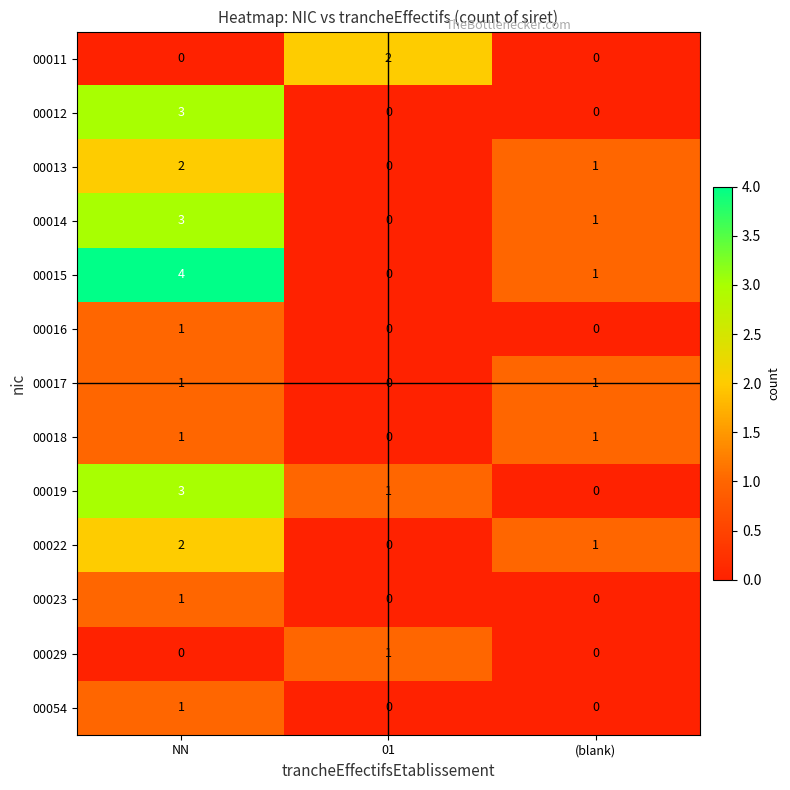

The value of 00017 at 01 is -1. True or false?

False